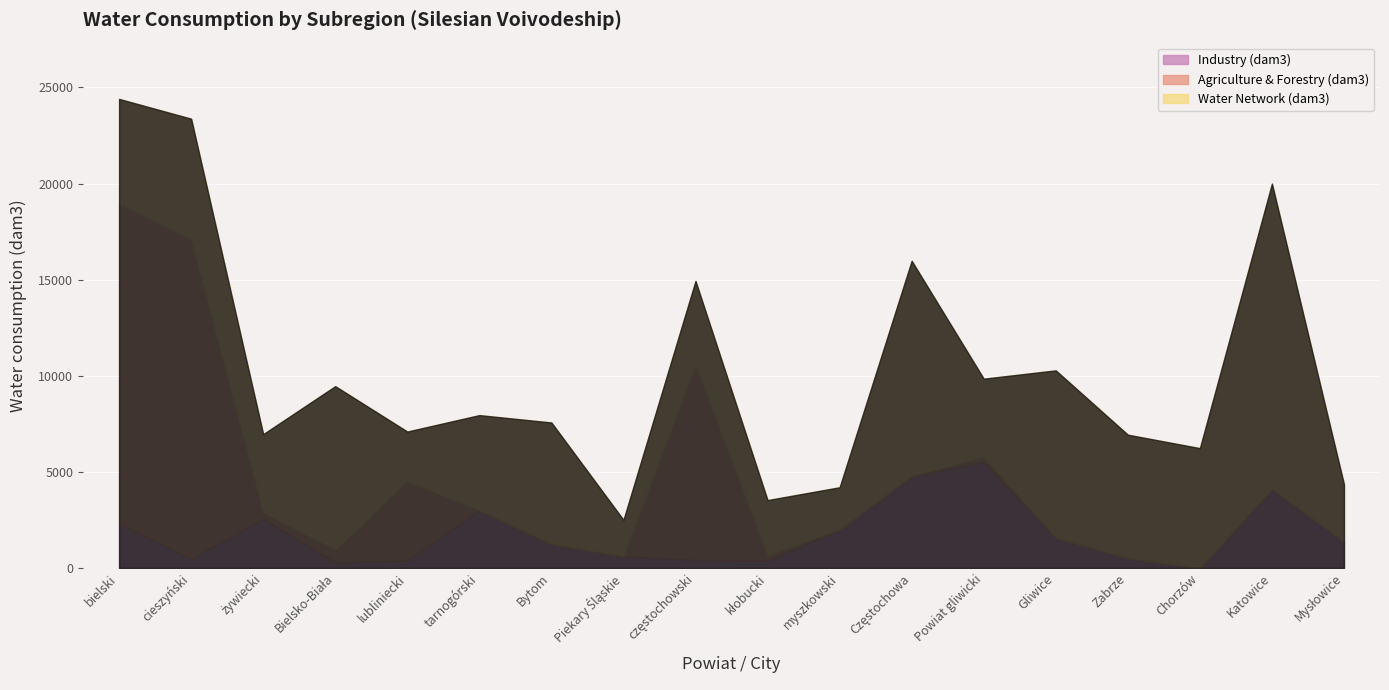

Is the value of Water Network (dam3) at Powiat gliwicki greater than the value of Industry (dam3) at Gliwice?

Yes